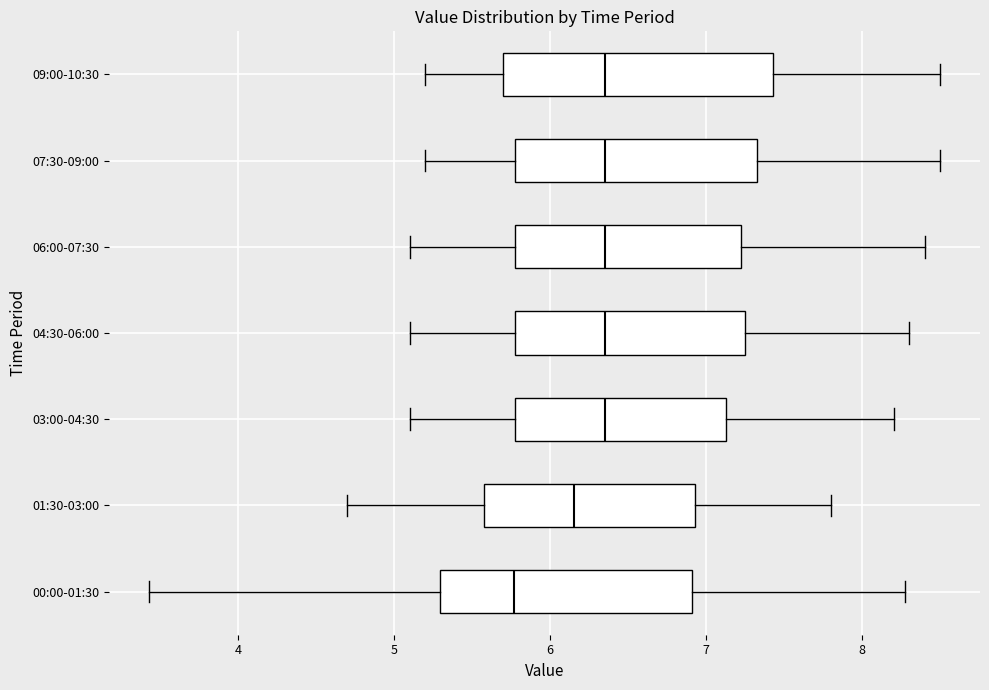

Comparing the boxes themselves (not the whiskers), which one is the widest?

09:00-10:30